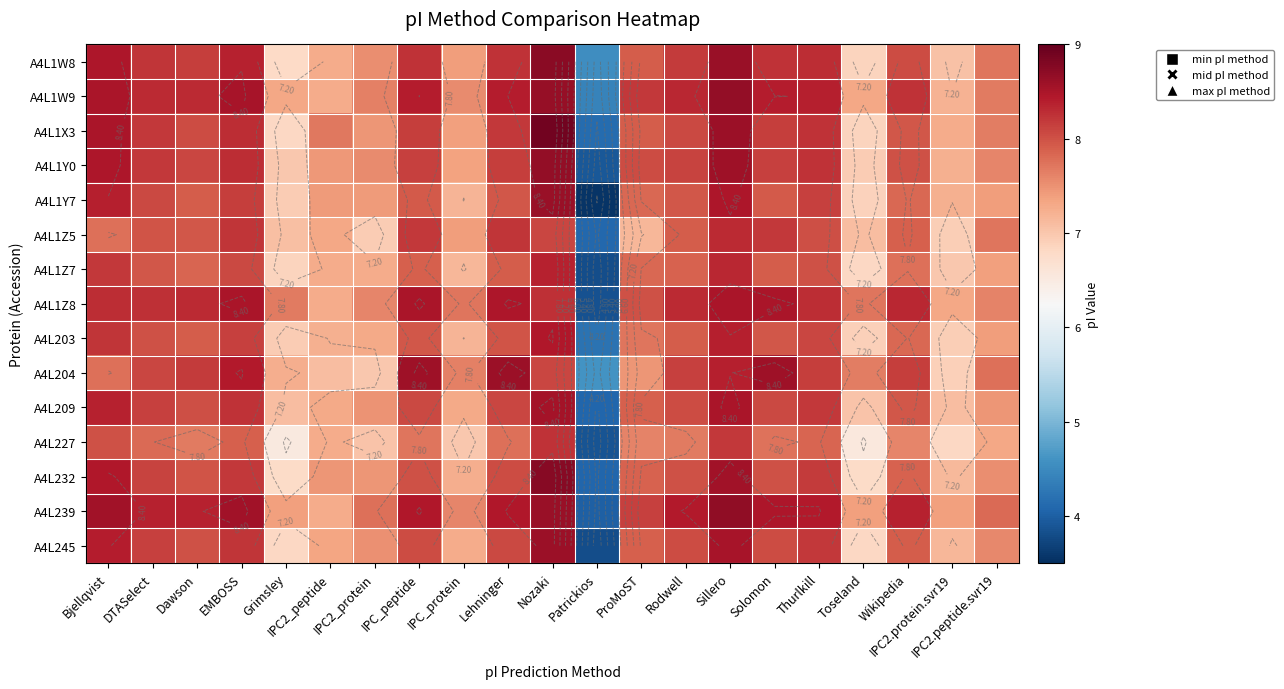

Which series has the largest range (max minus min)?

A4L1Y7